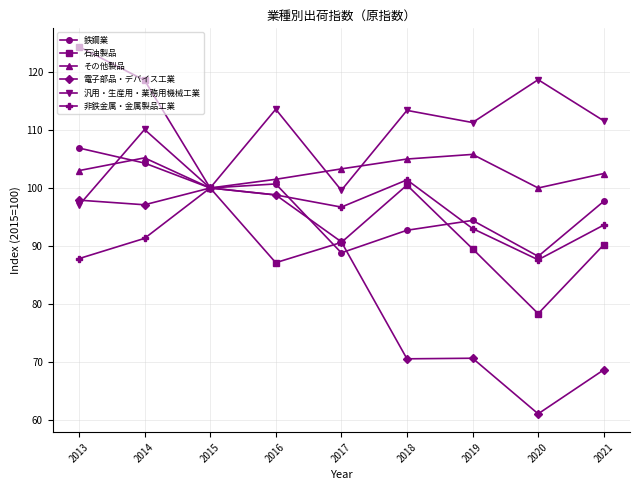

Is it true that 汎用・生産用・業務用機械工業 equals 99.6 at 2017?

True